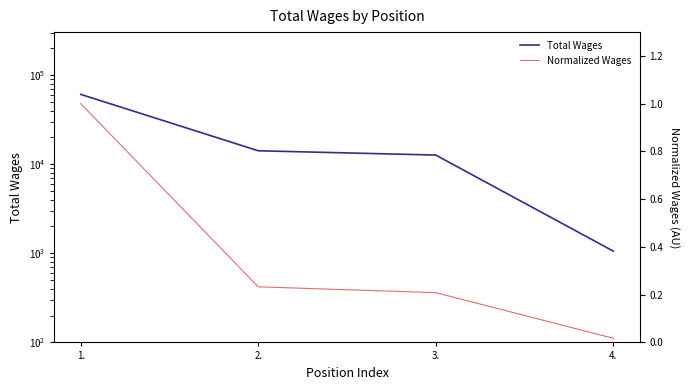

What is the value of the Normalized Wages point at the 3rd from the left?

0.2